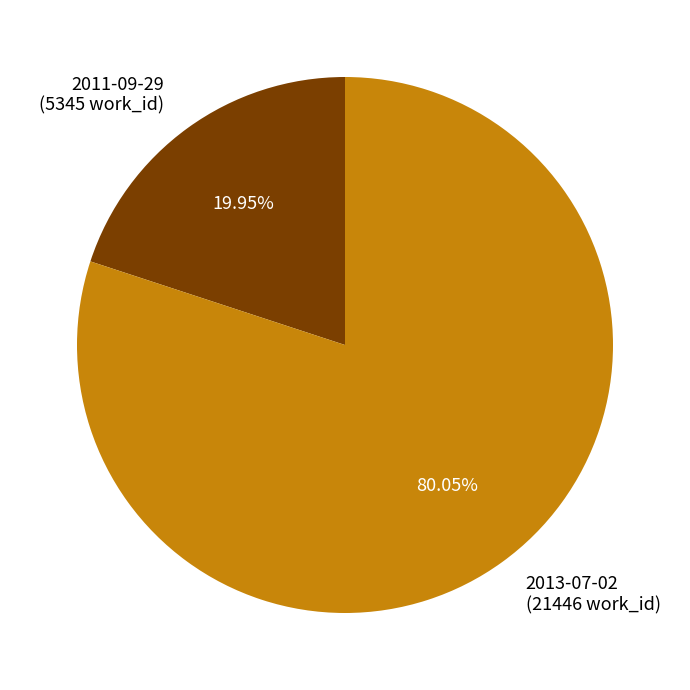

Combined, what portion of the pie is 2013-07-02 and 2011-09-29?

100.0%